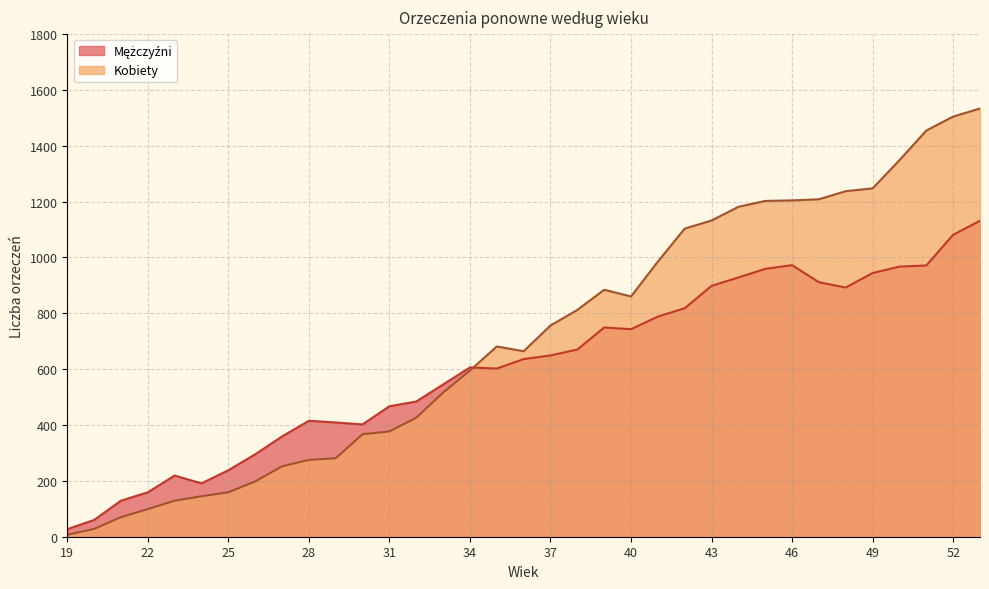

How many interior local valleys does the Kobiety series have?

2